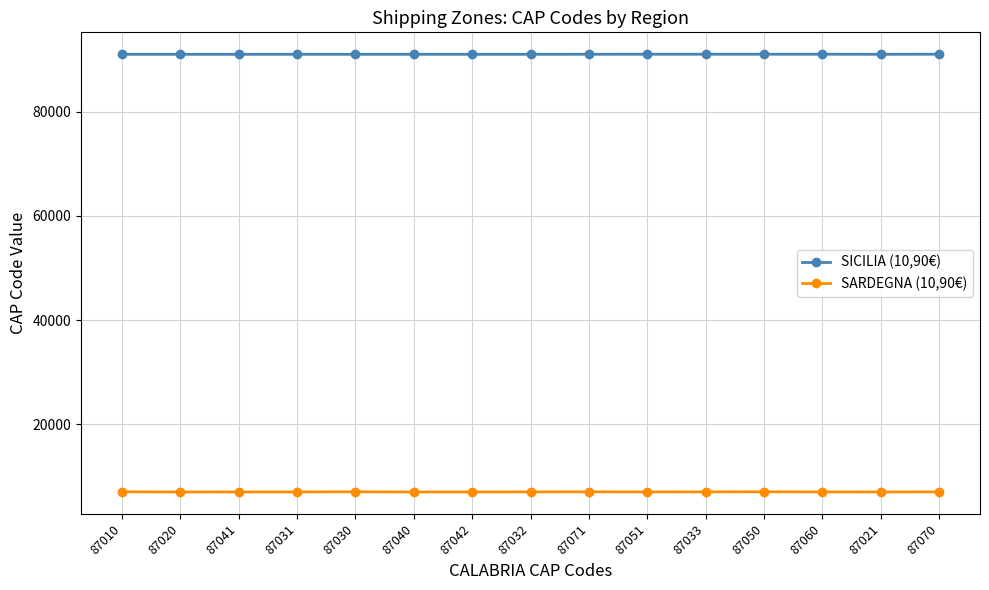

True or false: SICILIA (10,90€) has more than 0 points higher than both neighbors.

True